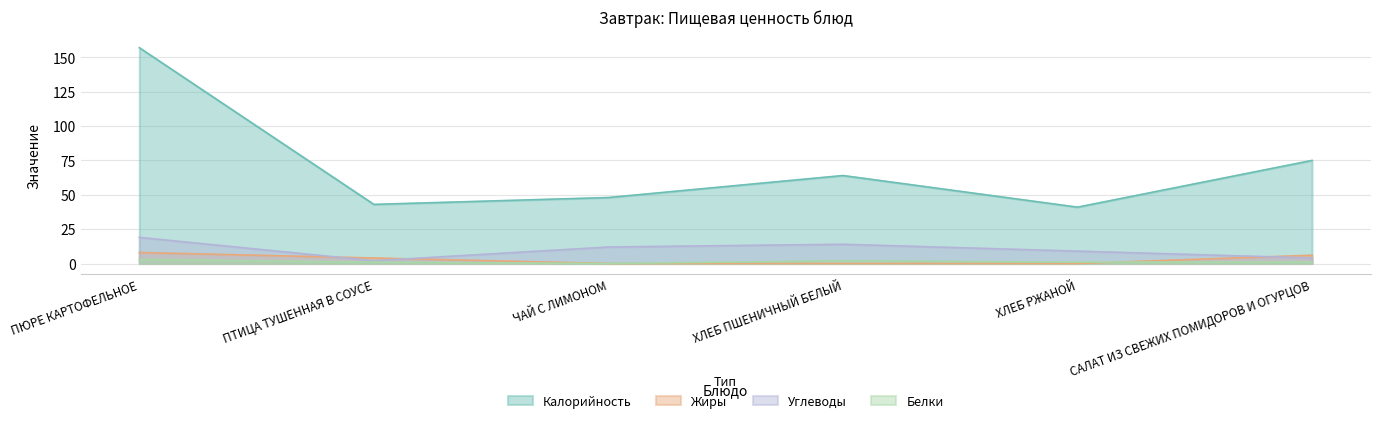

True or false: Углеводы has more than 1 interior local peaks.

False